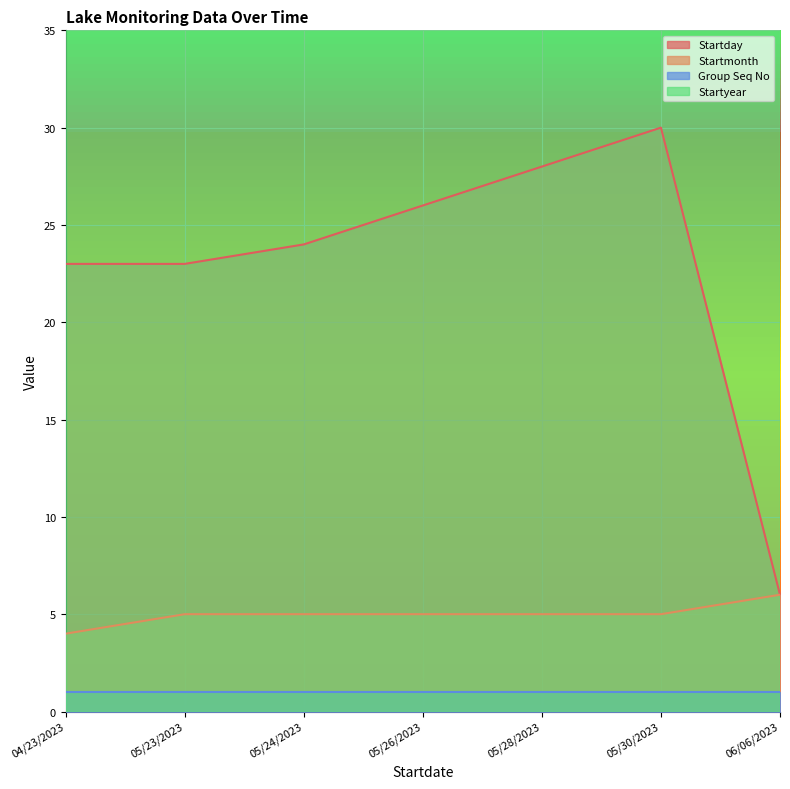

What is the difference between the highest and lowest values at 04/23/2023?

19